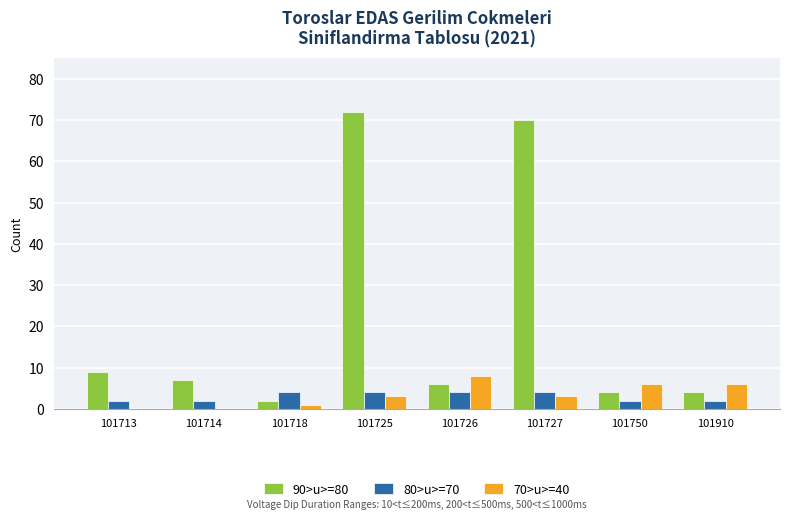

What is the highest value of the 90>u>=80 series?

72